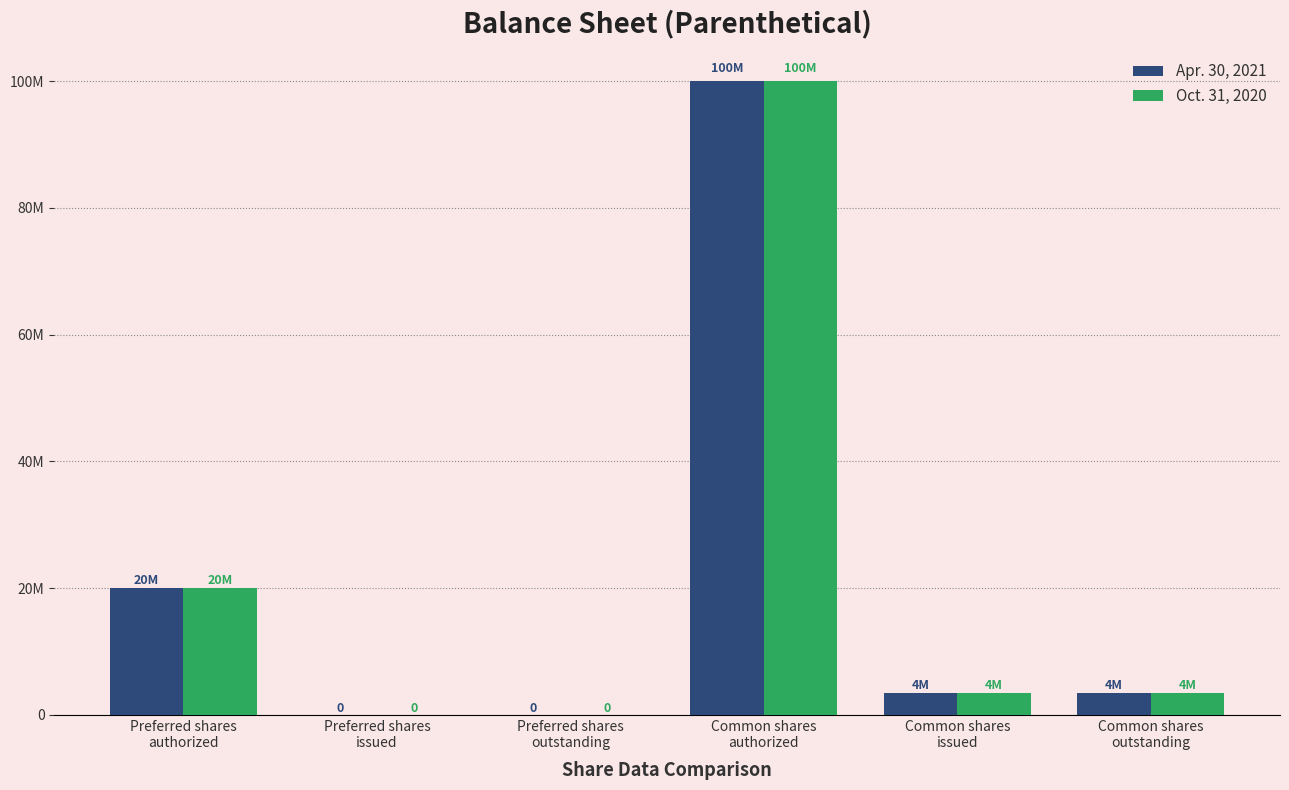

What position from the right is Preferred shares
issued?

5